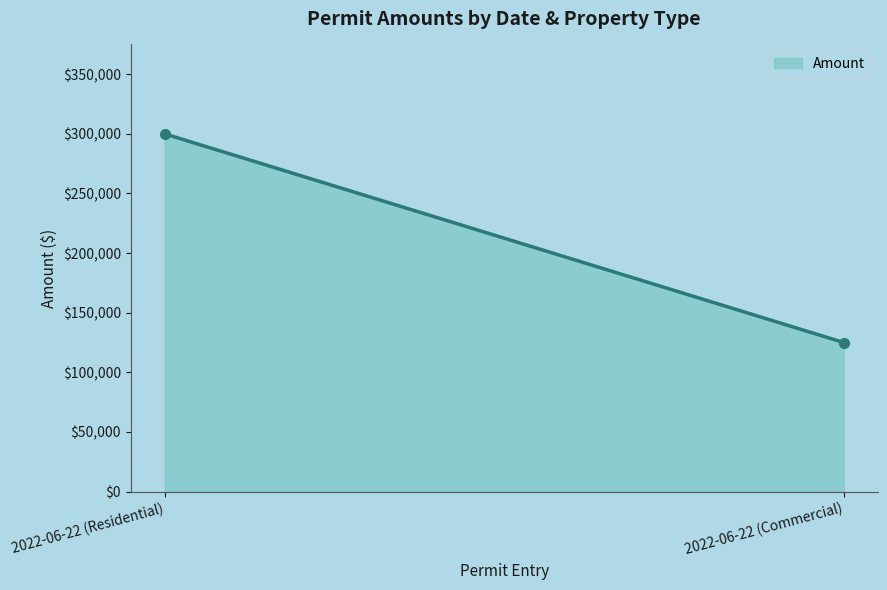

At which label is the value closest to 212500?

2022-06-22 (Residential)